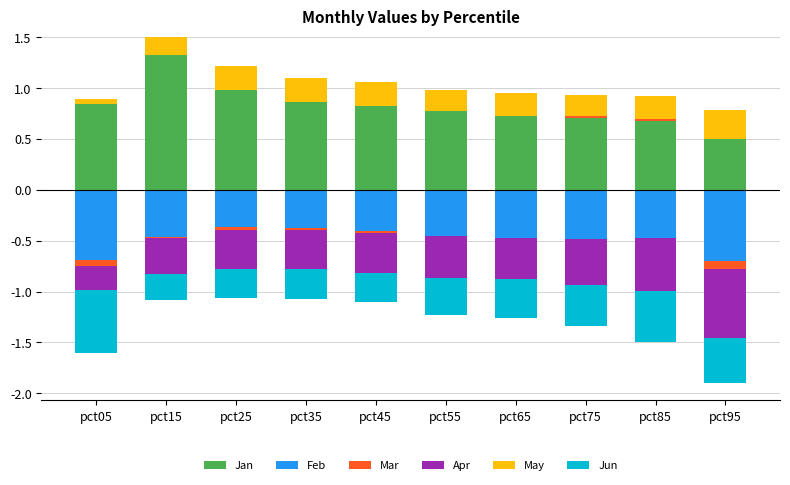

Rank the series by their maximum value, from lowest to highest.

Feb, Apr, Jun, Mar, May, Jan